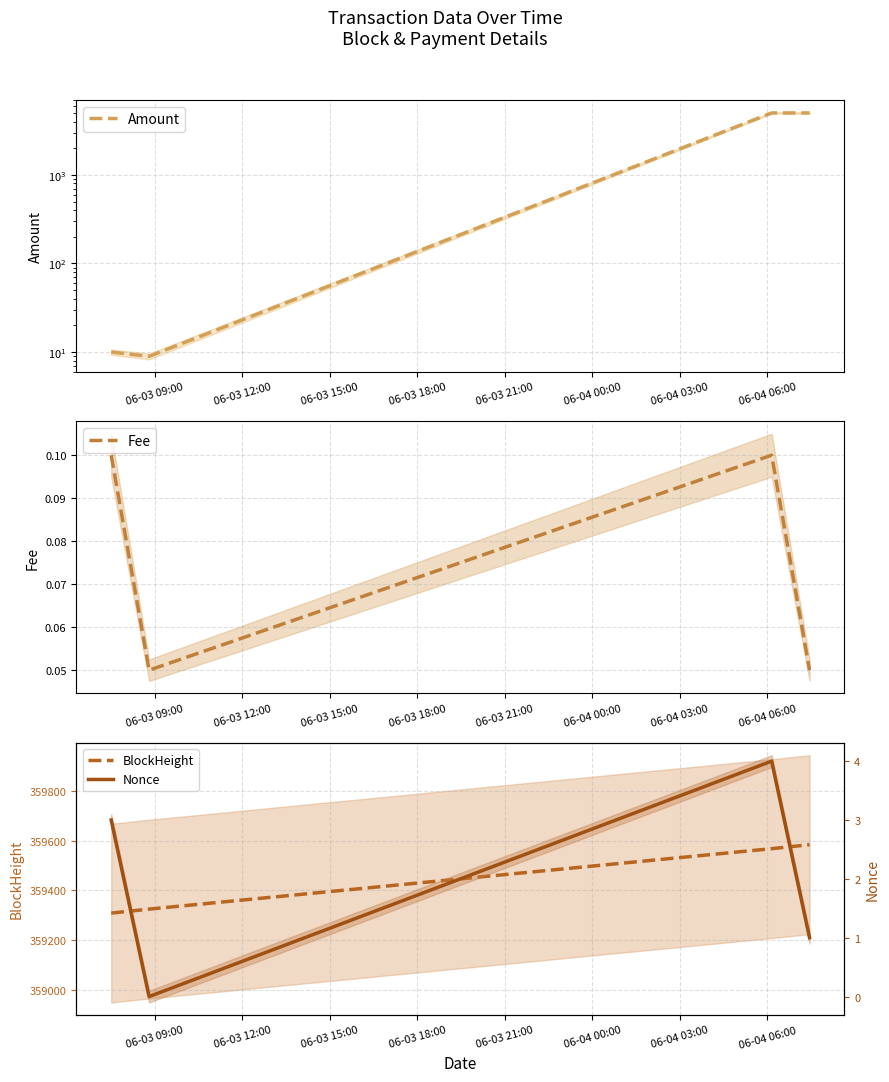

In Fee, how many points are higher than both neighbors (excluding endpoints)?

1